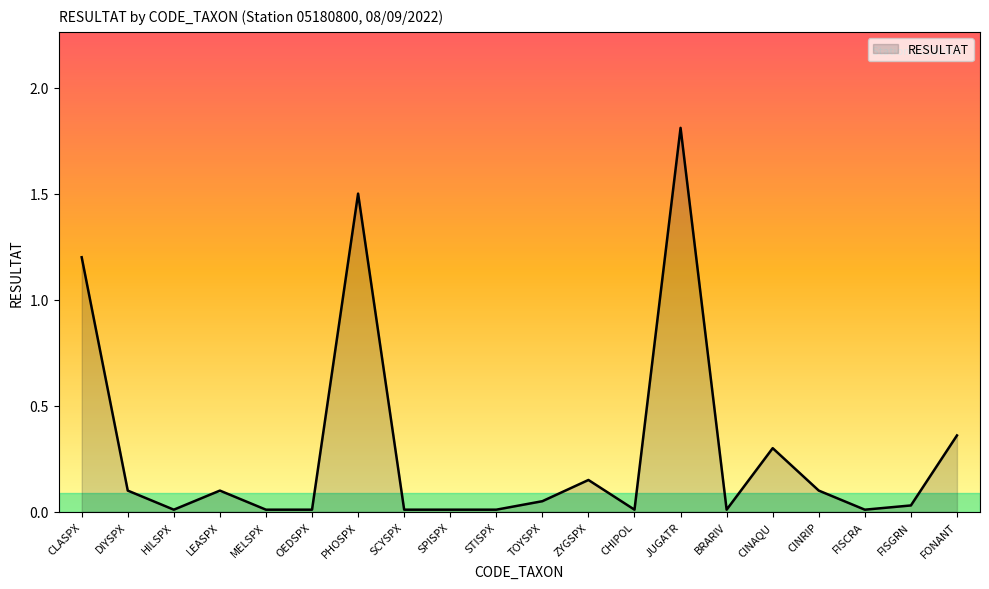

What is the difference between the maximum and minimum values?

1.8